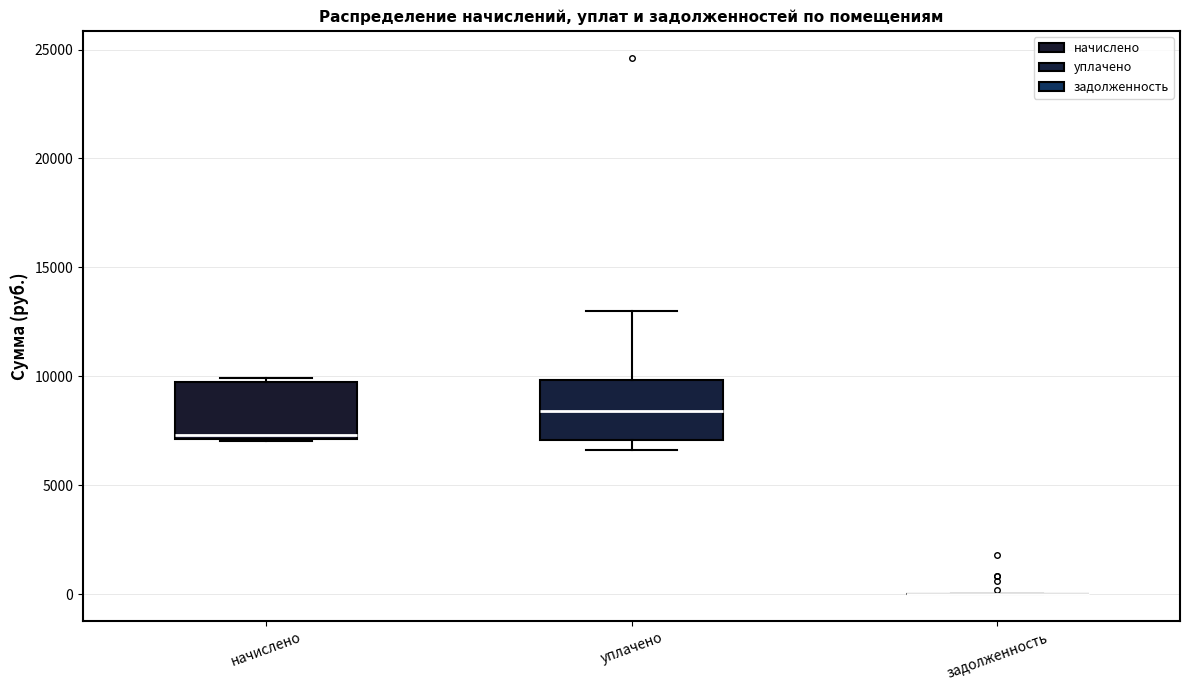

Reading left to right, transcribe this box plot: for each box, give where its median line is, the range the box spans, and where its two whiskers end, as read against the y-axis. The values are not printed on the chart, so give them approximately, as read against the axis.

начислено: median 7500, box 7000 to 9500, whiskers 7000 to 10000
уплачено: median 8500, box 7000 to 10000, whiskers 6500 to 13000
задолженность: box collapsed to a line at 0, whiskers 0 to 0